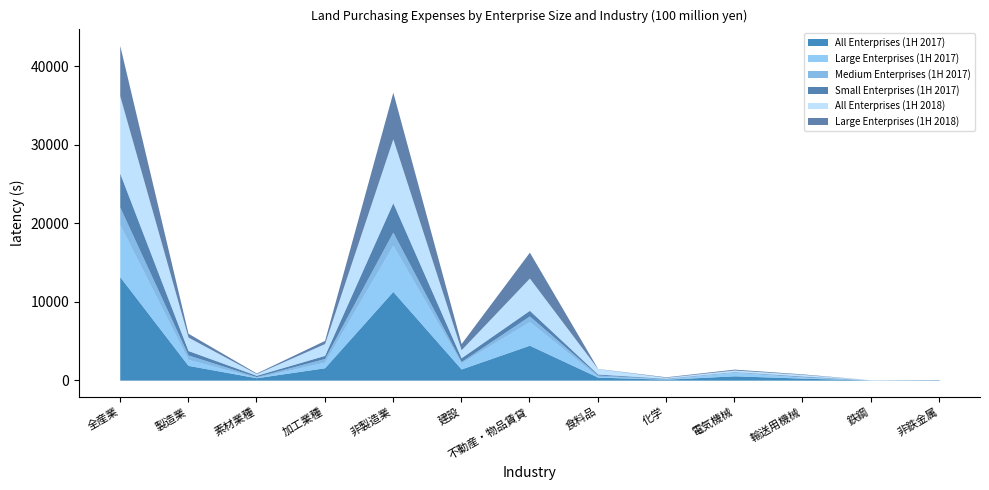

At which label does All Enterprises (1H 2018) reach its peak?

全産業